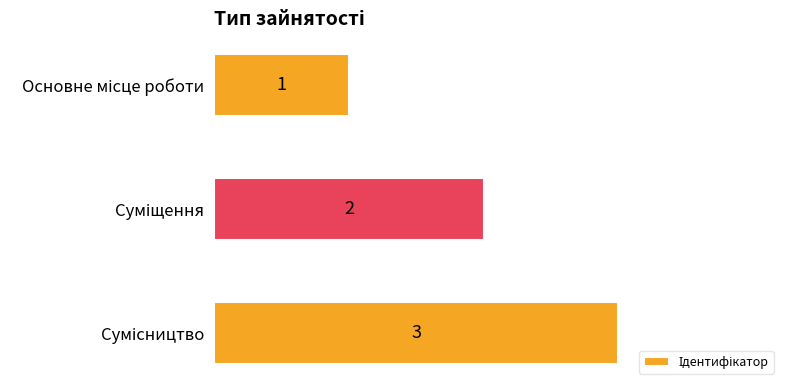

Count the values in the range 1 to 3.

3